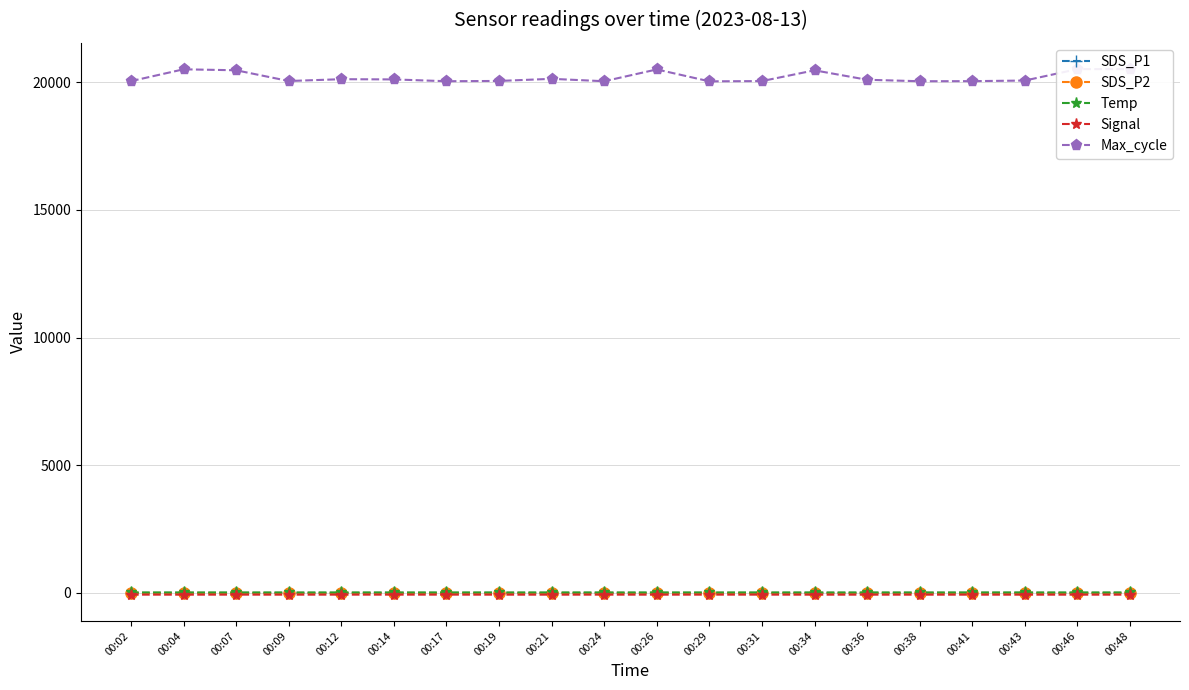

True or false: SDS_P1 has more than 0 interior local peaks.

True